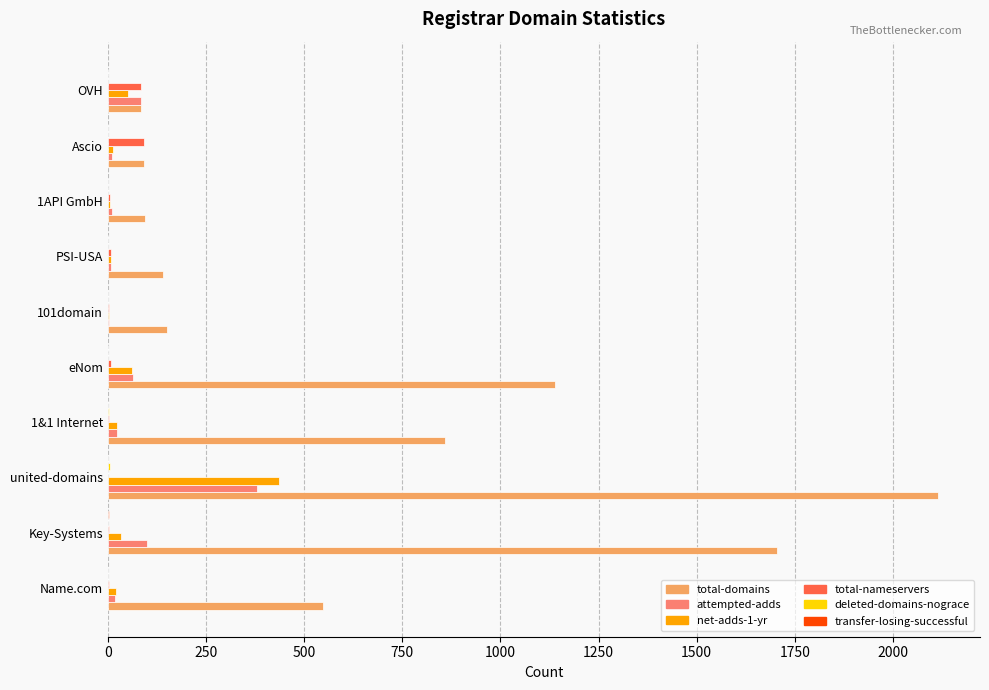

The value of net-adds-1-yr at OVH is 52. True or false?

True